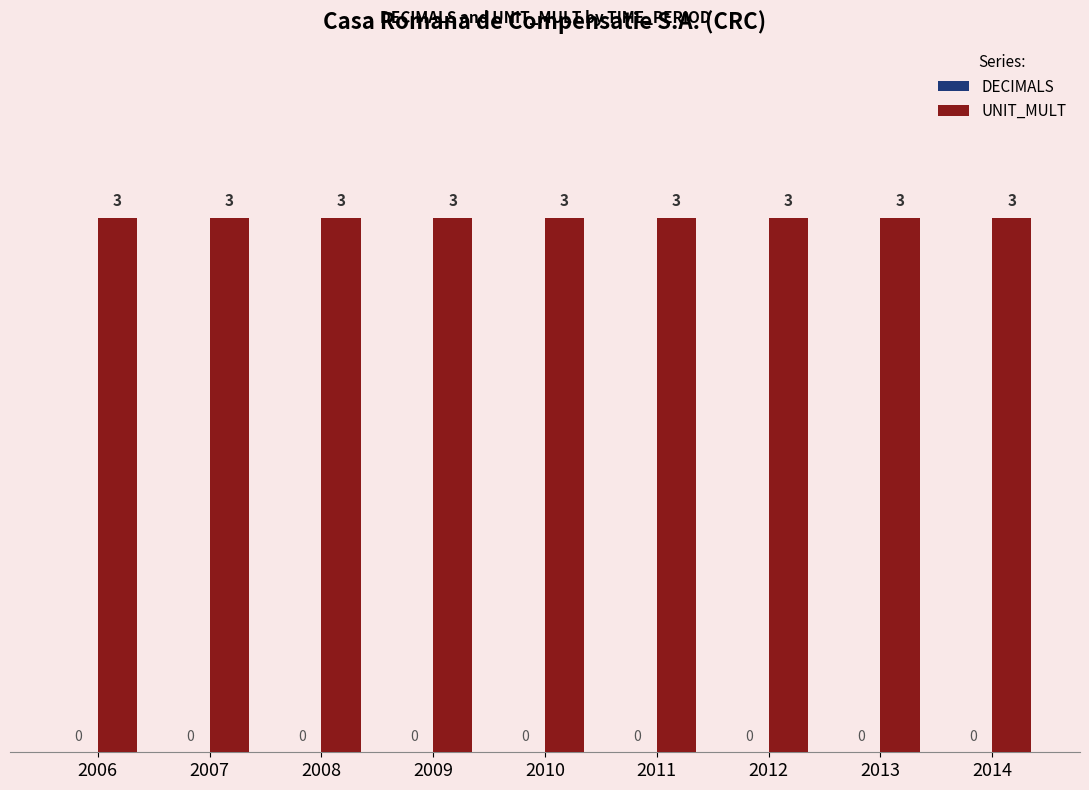

What is the sum of all UNIT_MULT values?

27